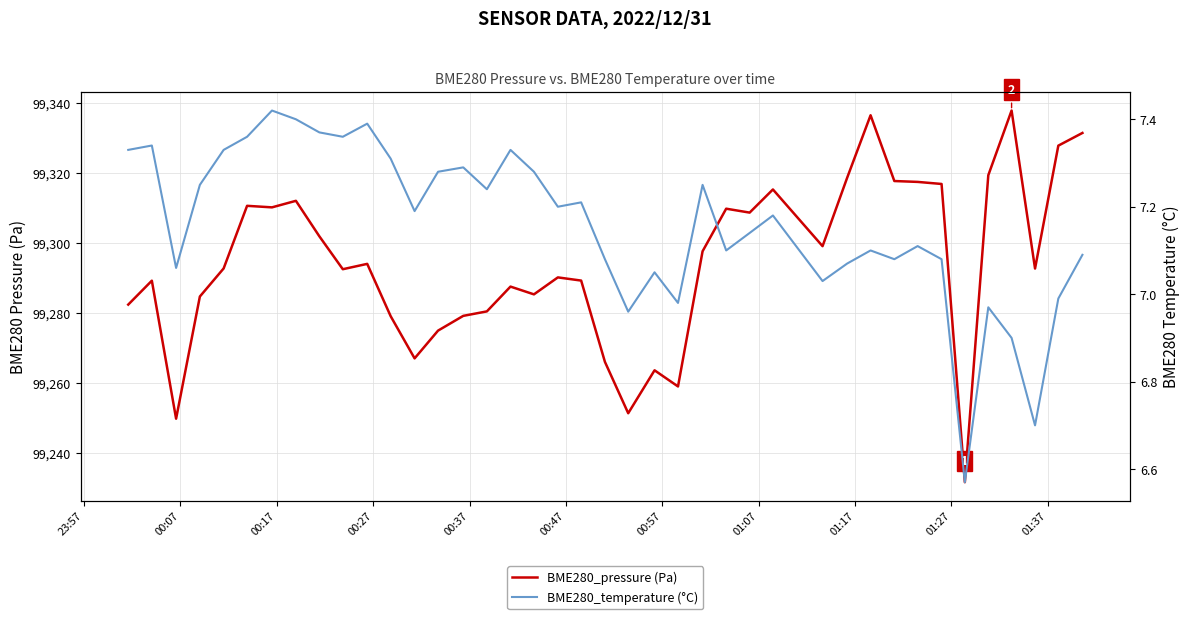

At how many categories does at least one series exceed 42425?

40